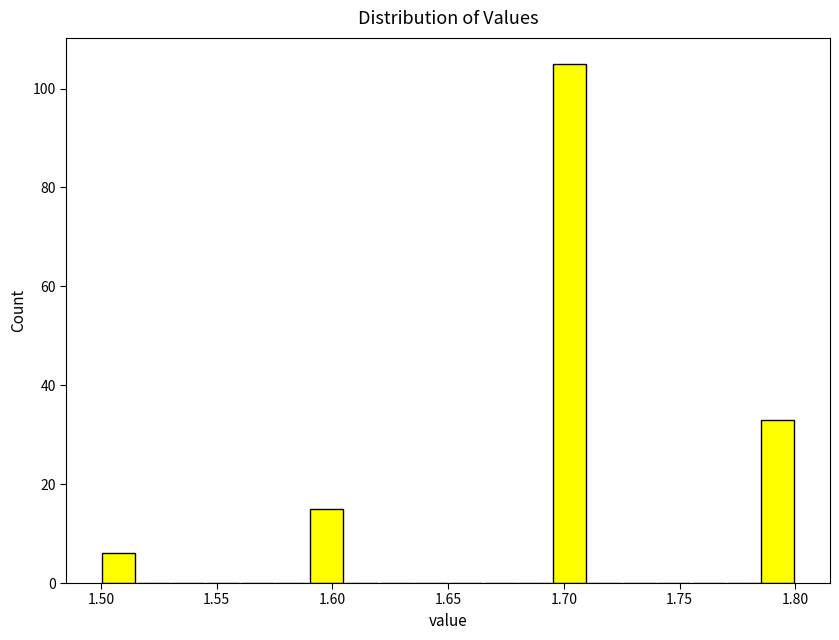

Read against the x-axis, roughly where is the centre of the tallest bar?

1.705